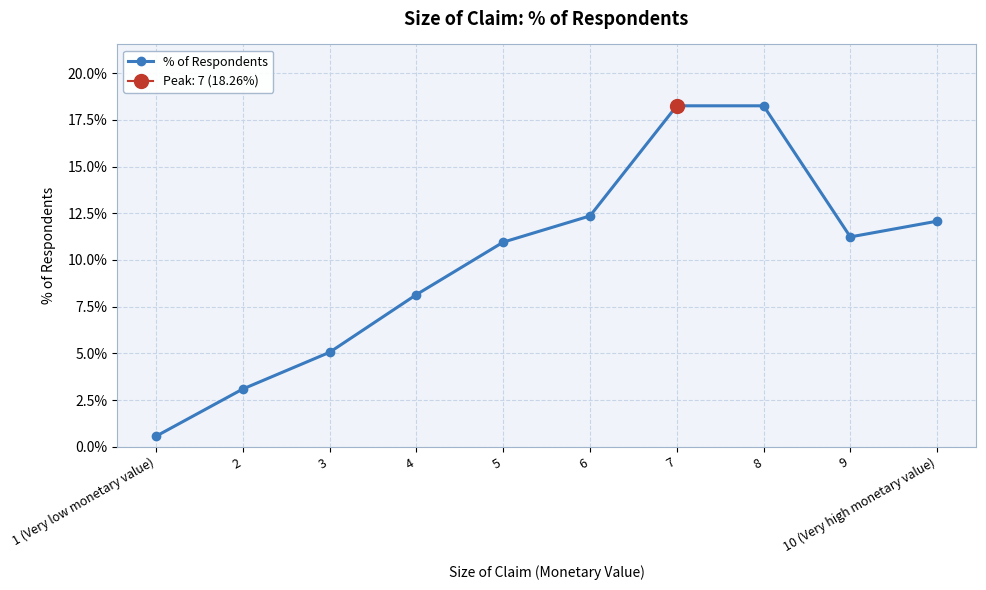

Does the chart display data point markers on the line(s)?

Yes